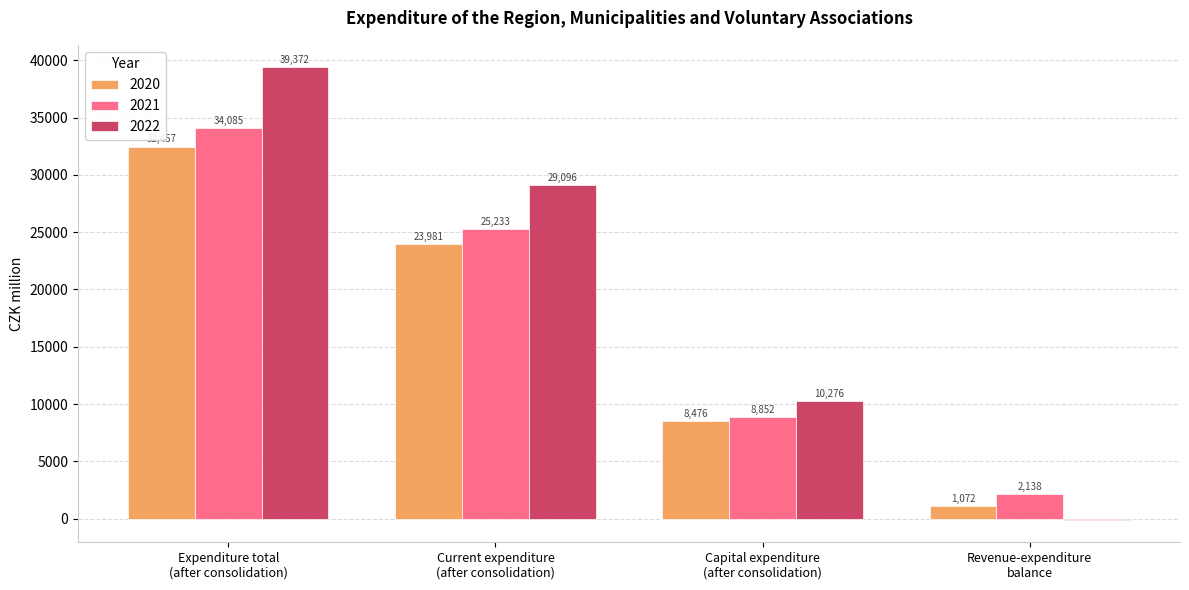

At which category is the sum across all series the highest?

Expenditure total
(after consolidation)